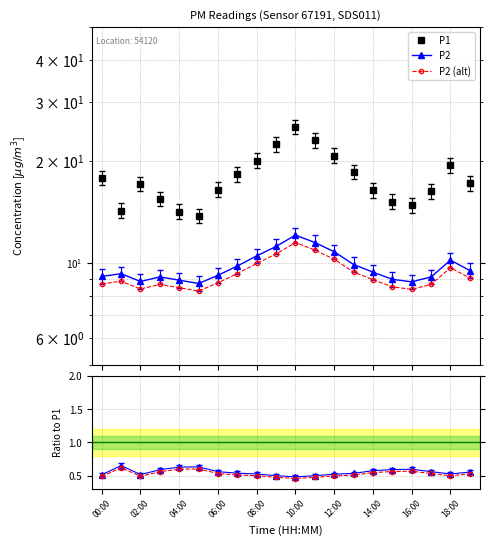

Between 18:00 and 16:00, which is larger?

18:00